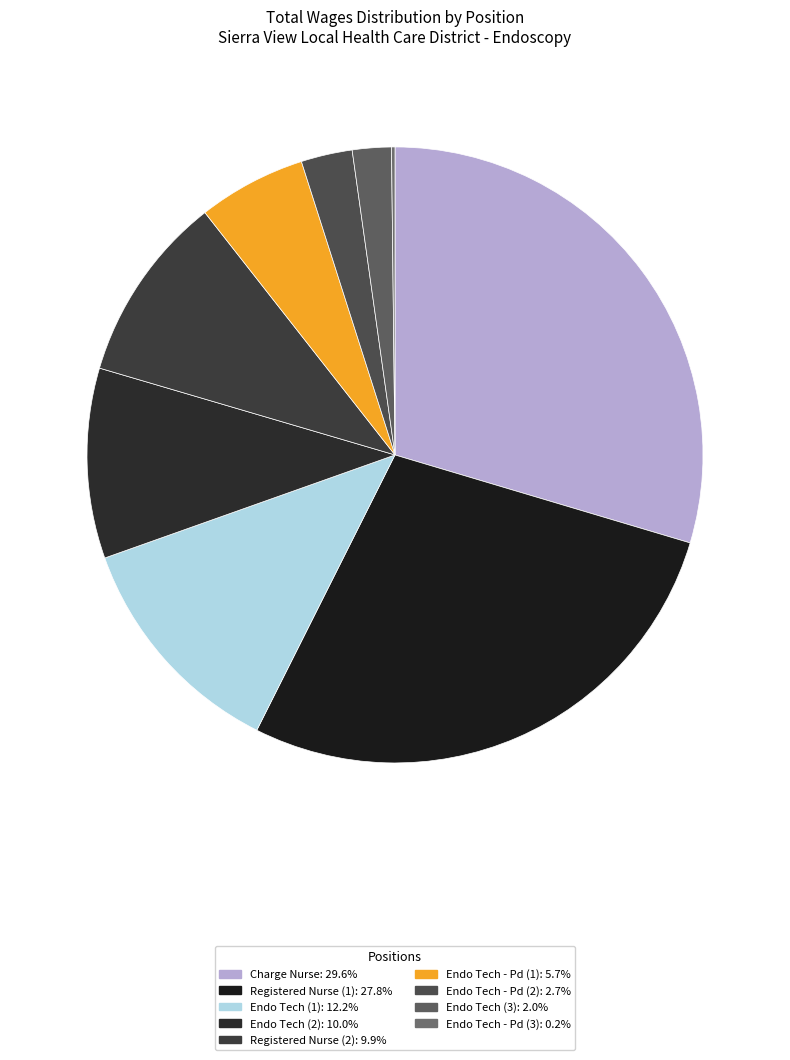

Which category has the biggest portion of the pie?

Charge Nurse